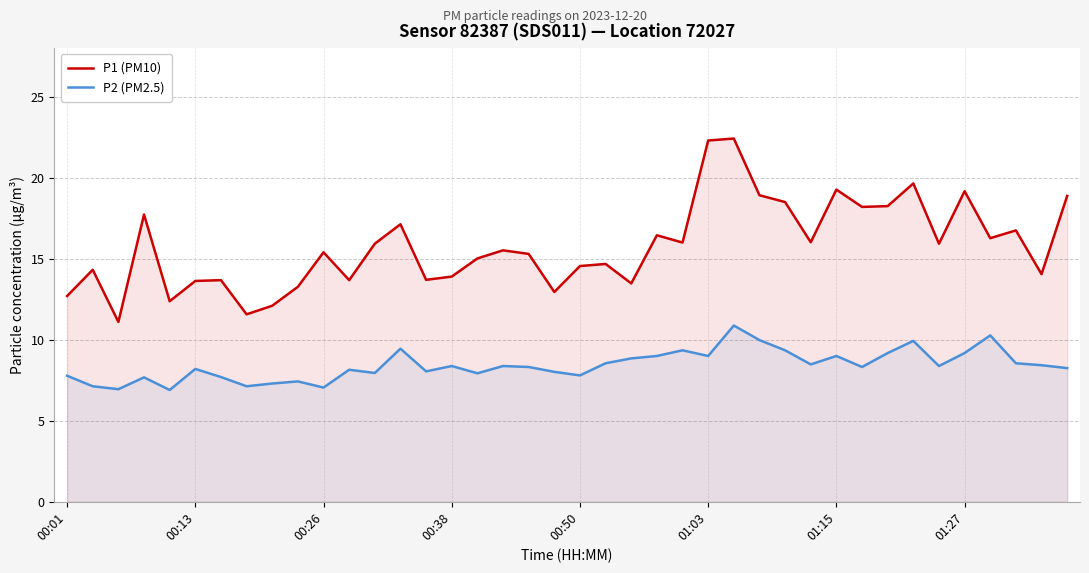

What are all the series names shown in the legend?

P1 (PM10), P2 (PM2.5)